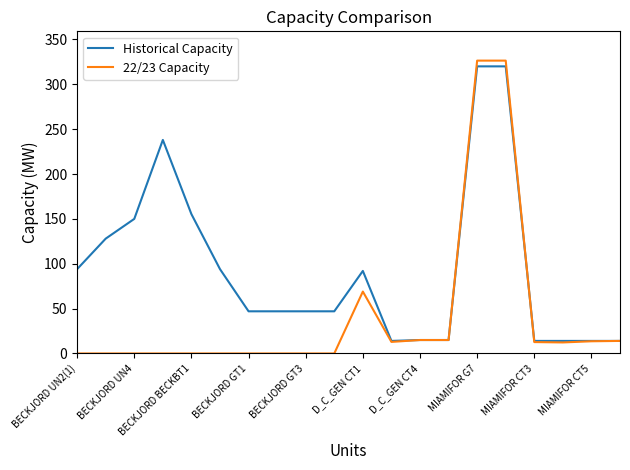

List the series in order of their overall mean, lowest first.

22/23 Capacity, Historical Capacity